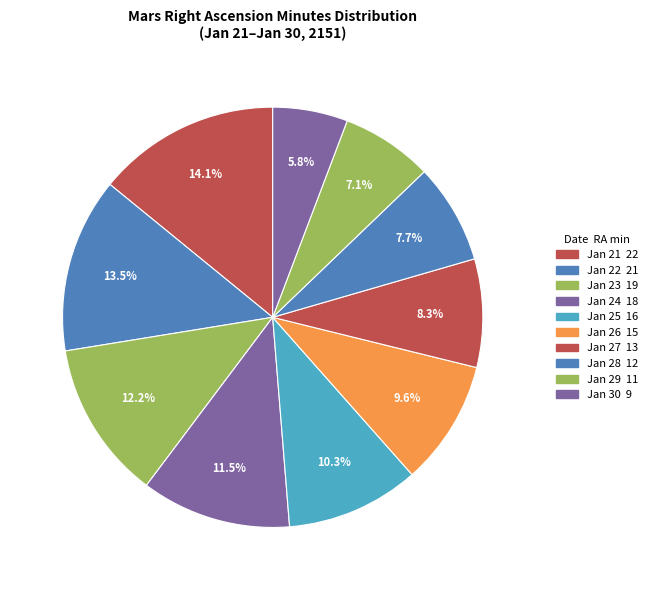

How many slices are in this pie chart?

10